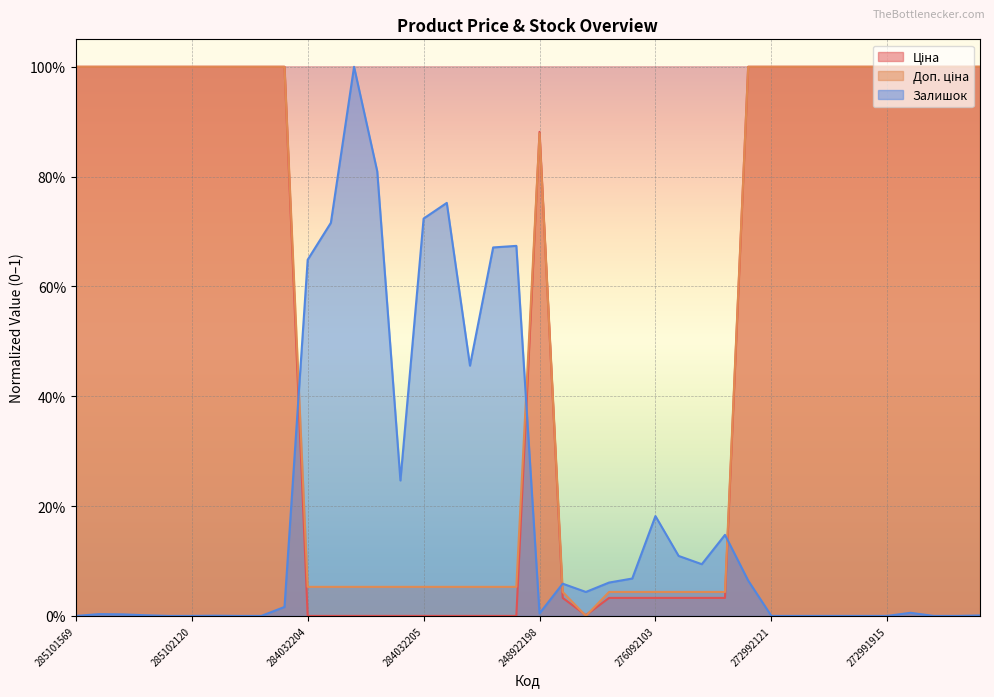

How many times do Залишок and Ціна cross each other?

4